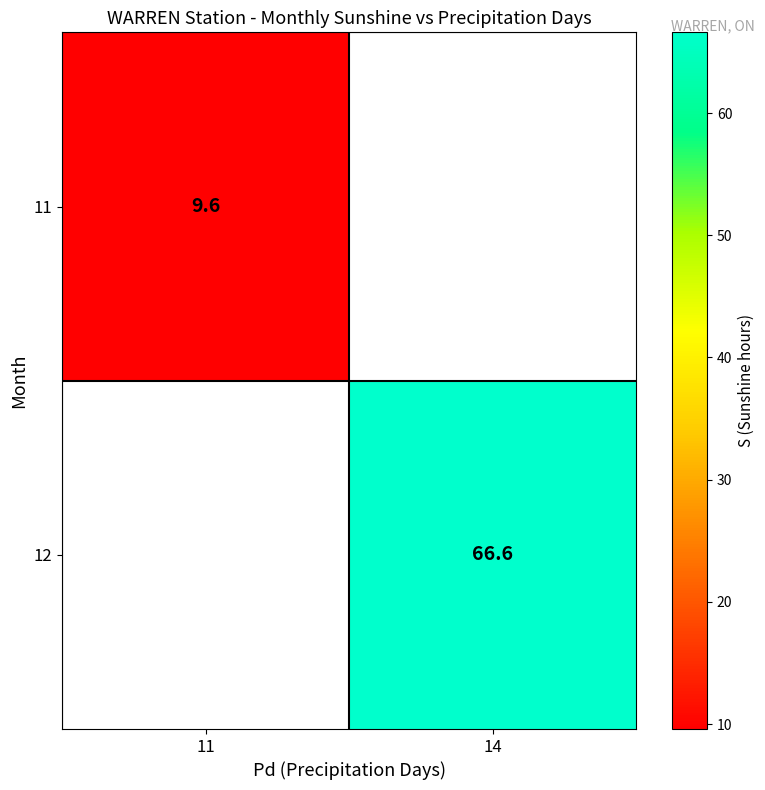

True or false: row_0 has a value of 5.4 at 11.

False